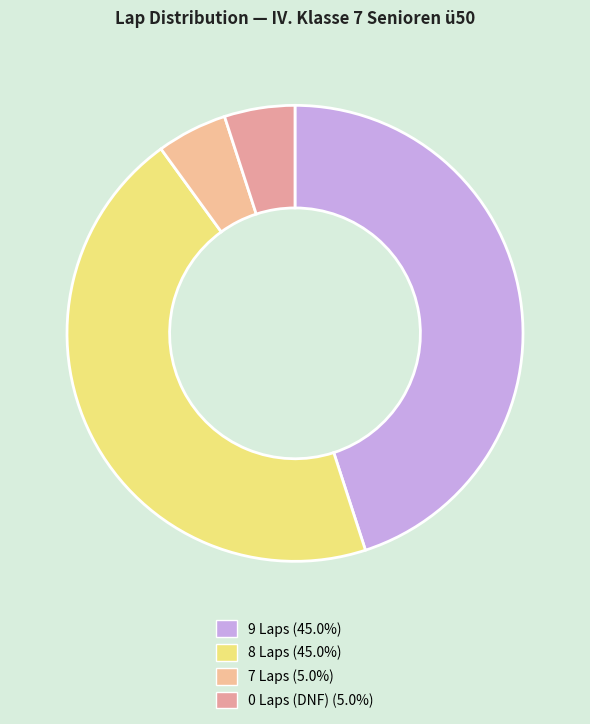

How many slices are in this pie chart?

4